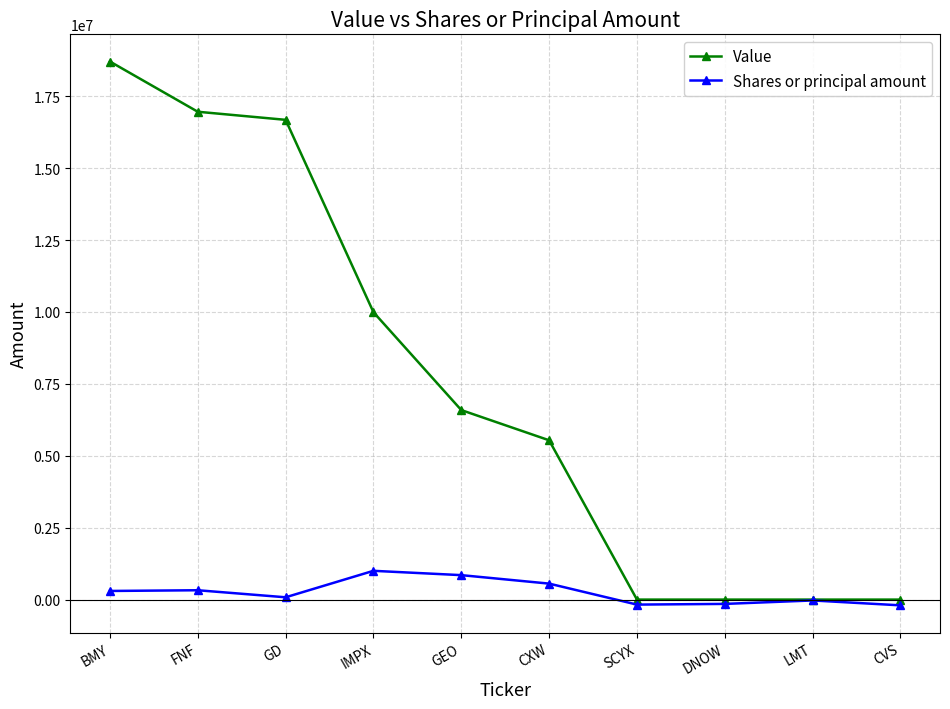

What is the spread (max minus min) of values at SCYX?

174030